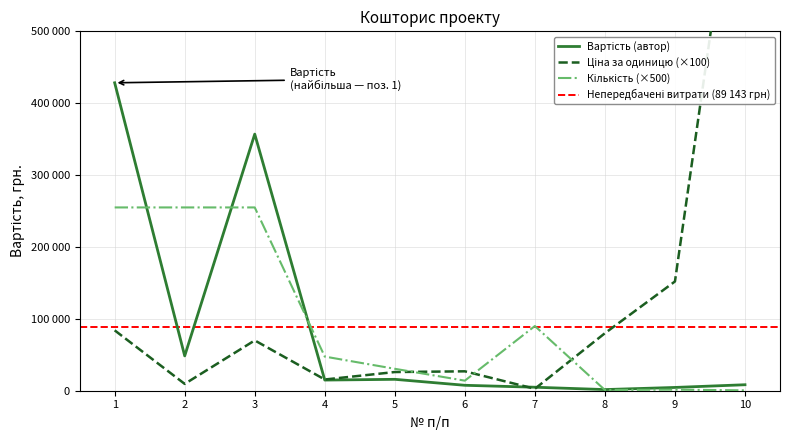

What is the difference between the highest and lowest values at 4?

32680